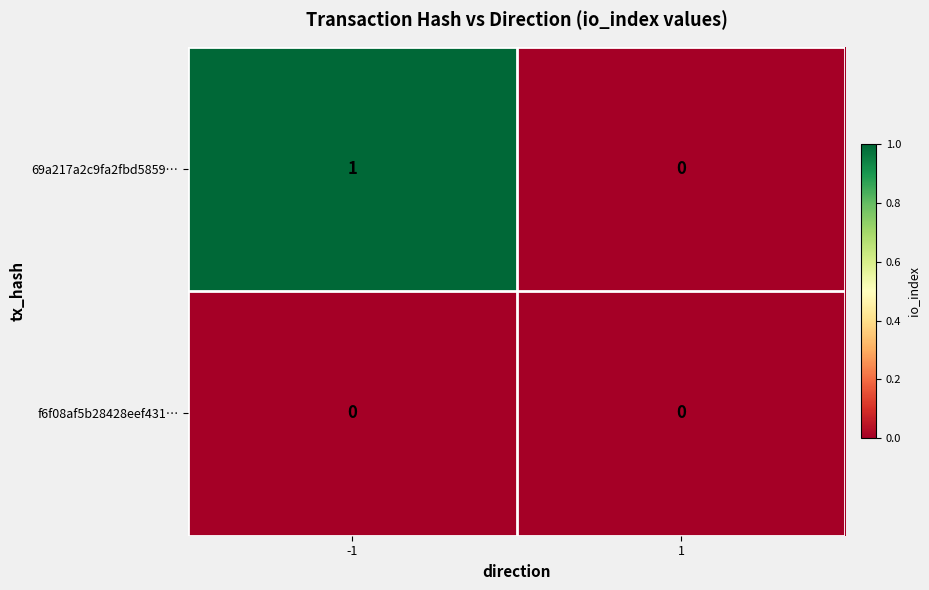

Reading left to right, what are all the values shown in this chart?

69a217a2c9fa2fbd5859…: 1	0
f6f08af5b28428eef431…: 0	0